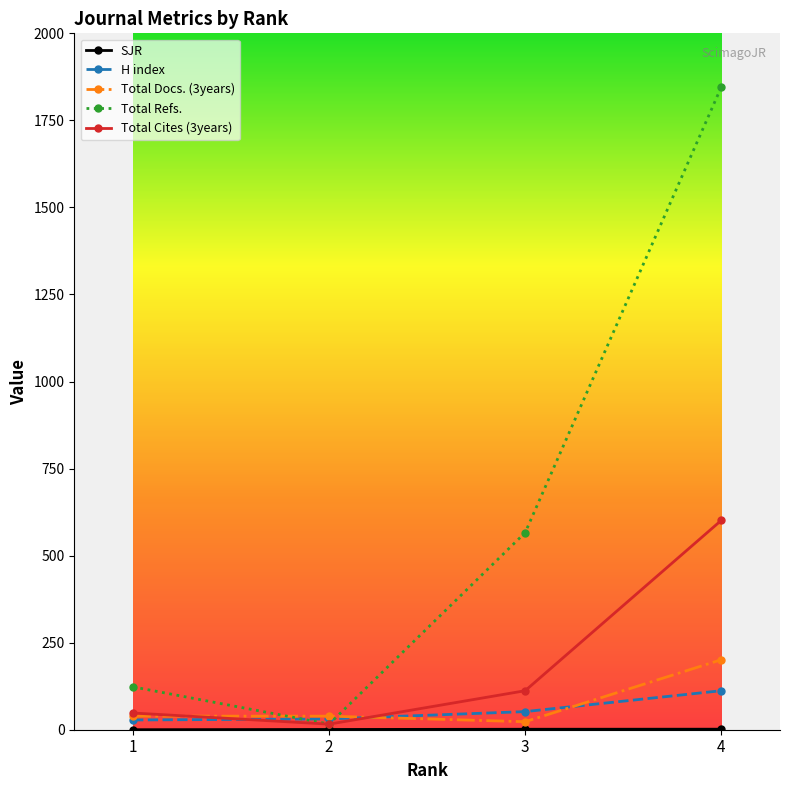

What is the highest value of the H index series?

112.0